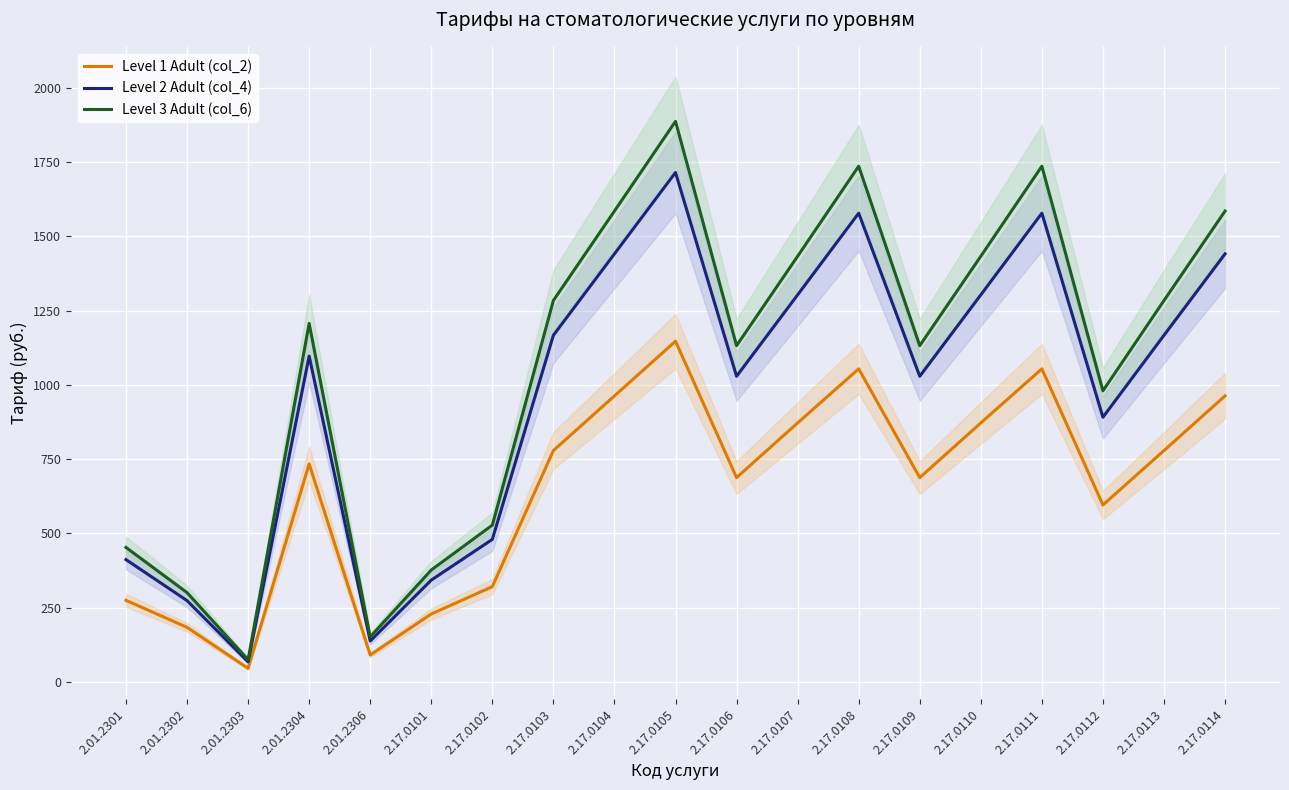

Where does the Level 3 Adult (col_6) series first go above 1207?

2.17.0103